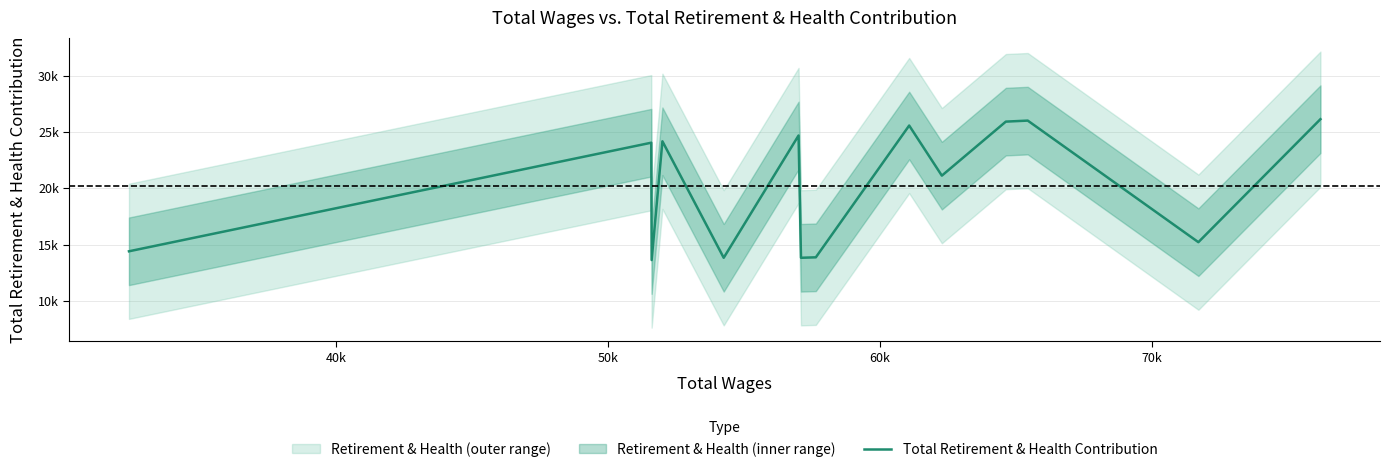

The value at 11 is 35726. True or false?

False